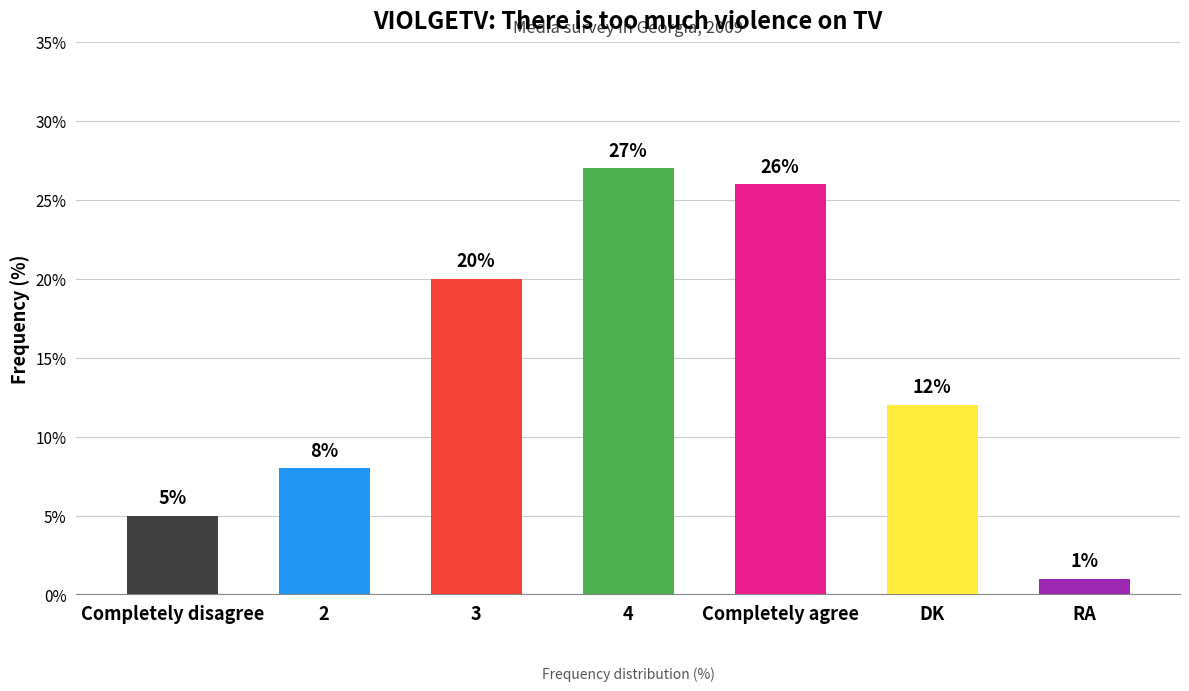

True or false: the data shows 2 at Completely disagree.

False